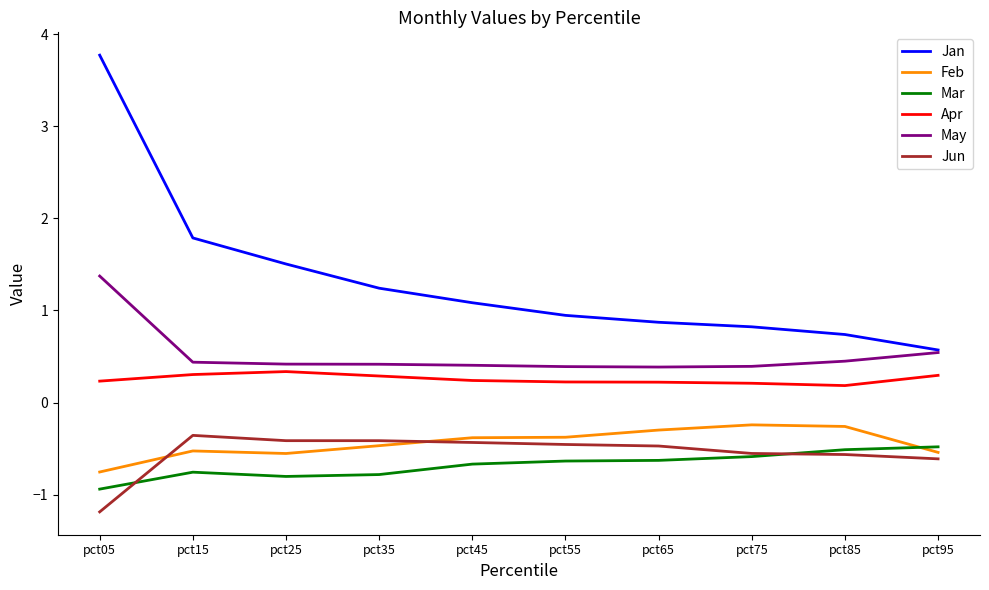

True or false: Jan has more than 2 points higher than both neighbors.

False